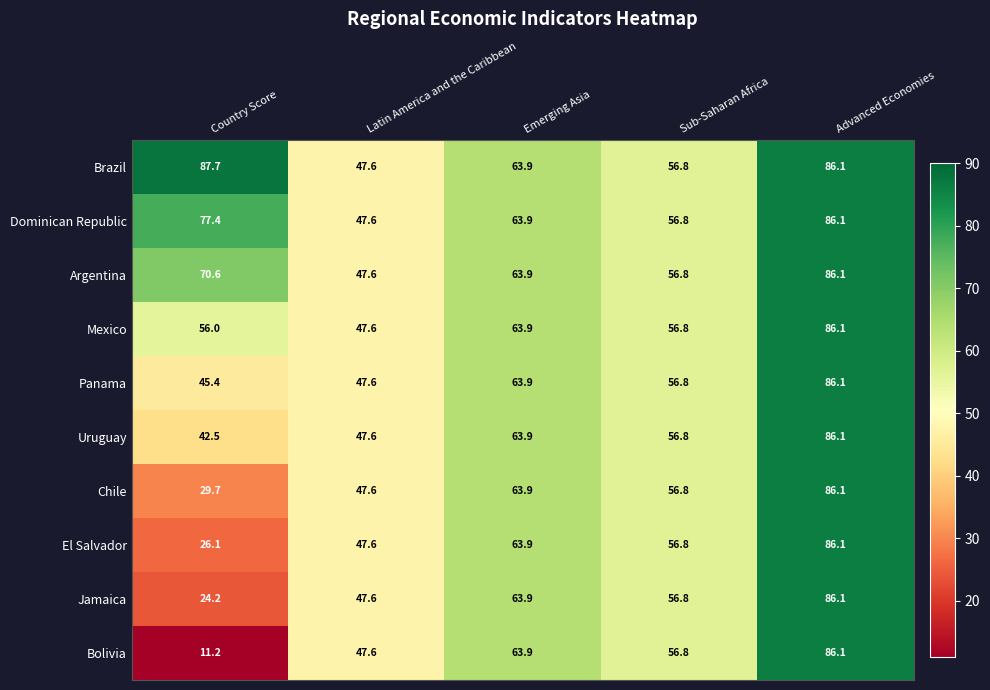

The value of El Salvador at Country Score is 26.1. True or false?

True